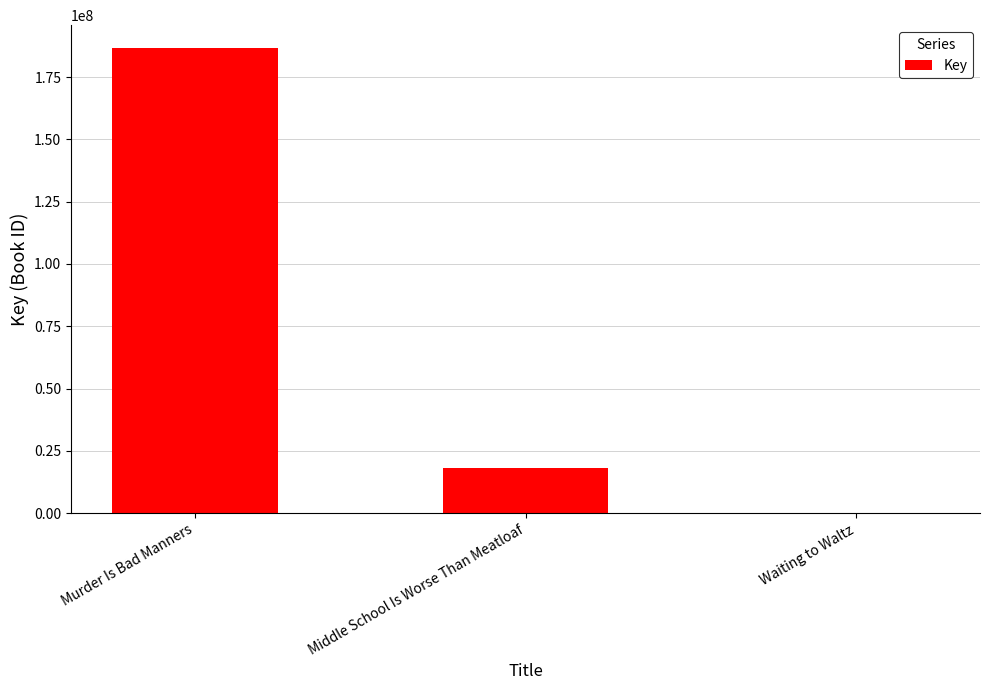

How many series are shown in this chart?

1